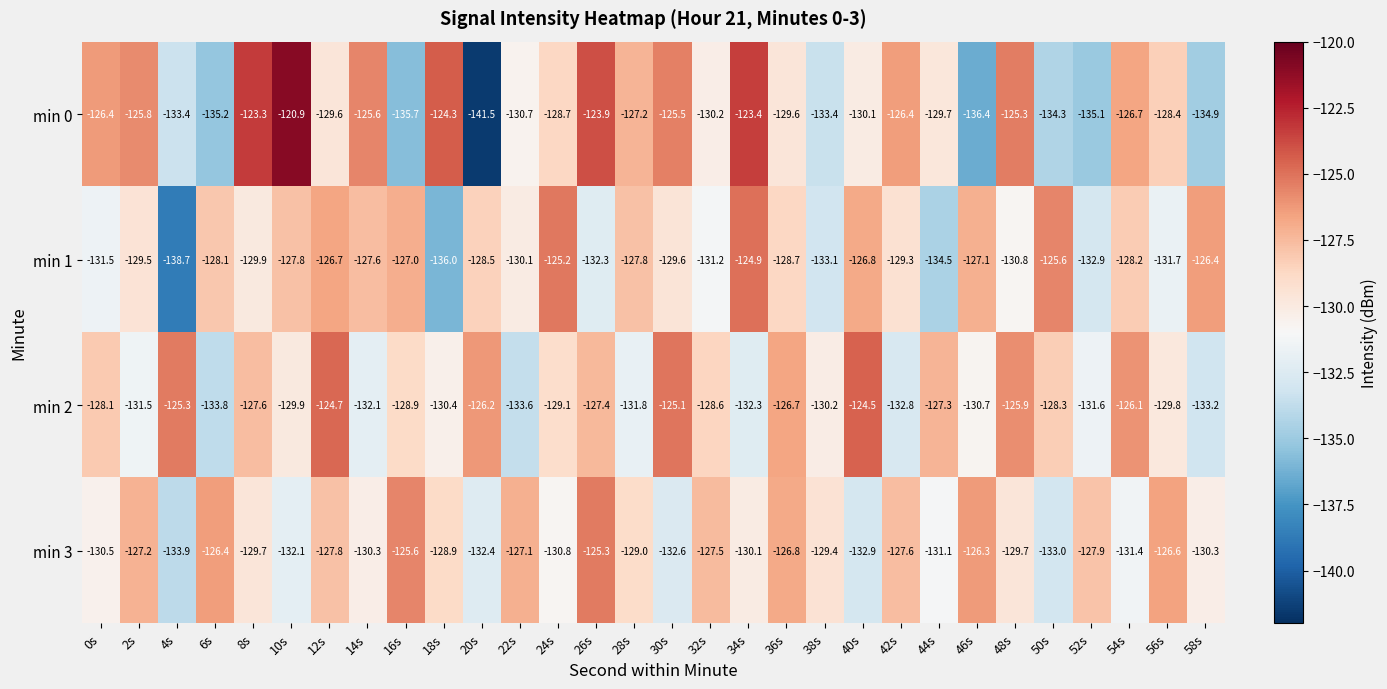

Rank the series at 10s from lowest to highest value.

min 3, min 2, min 1, min 0